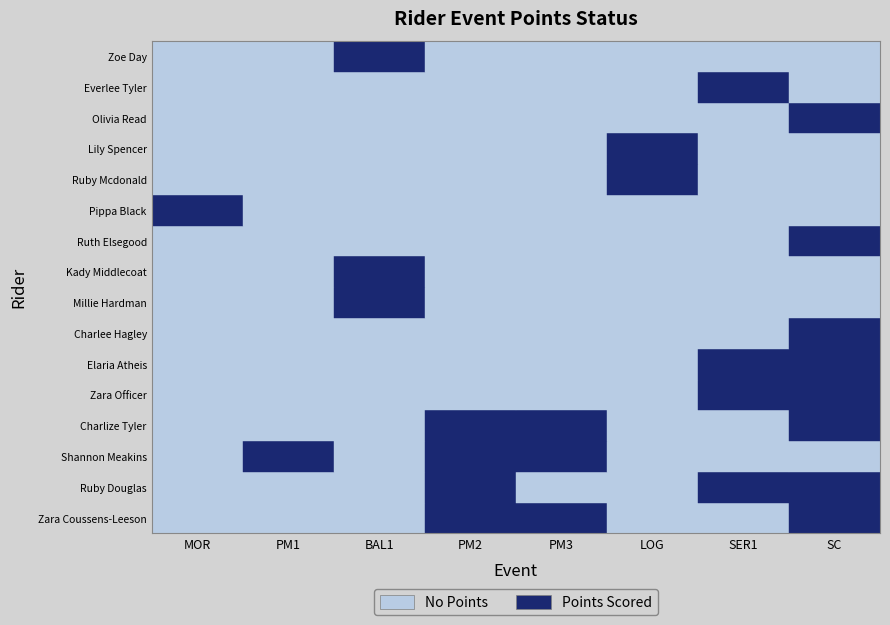

What is the difference between the maximum and second lowest values in the Pippa Black series?

6